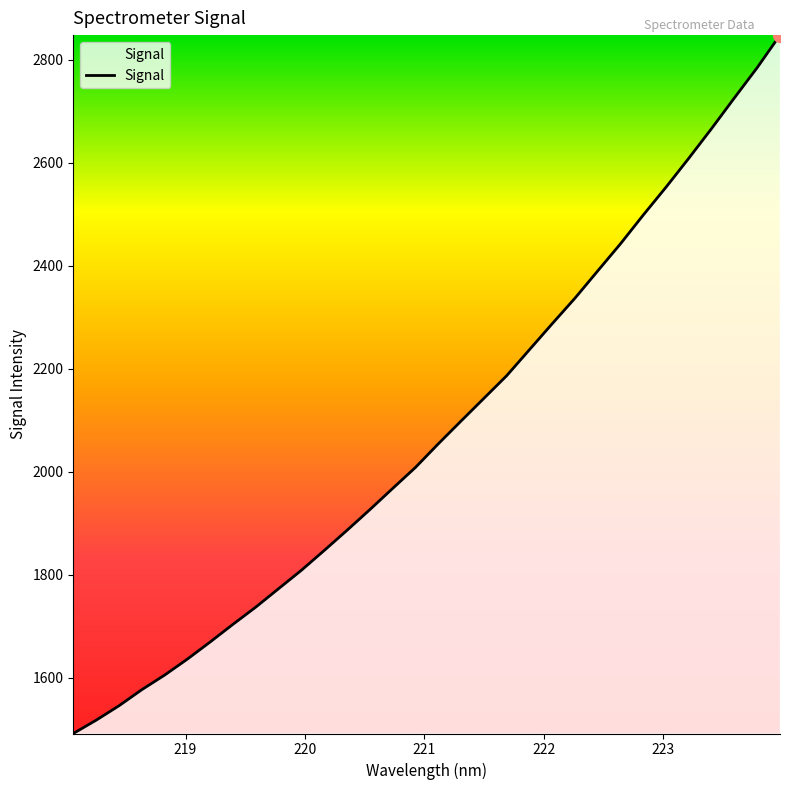

Count the number of data series in this chart.

1